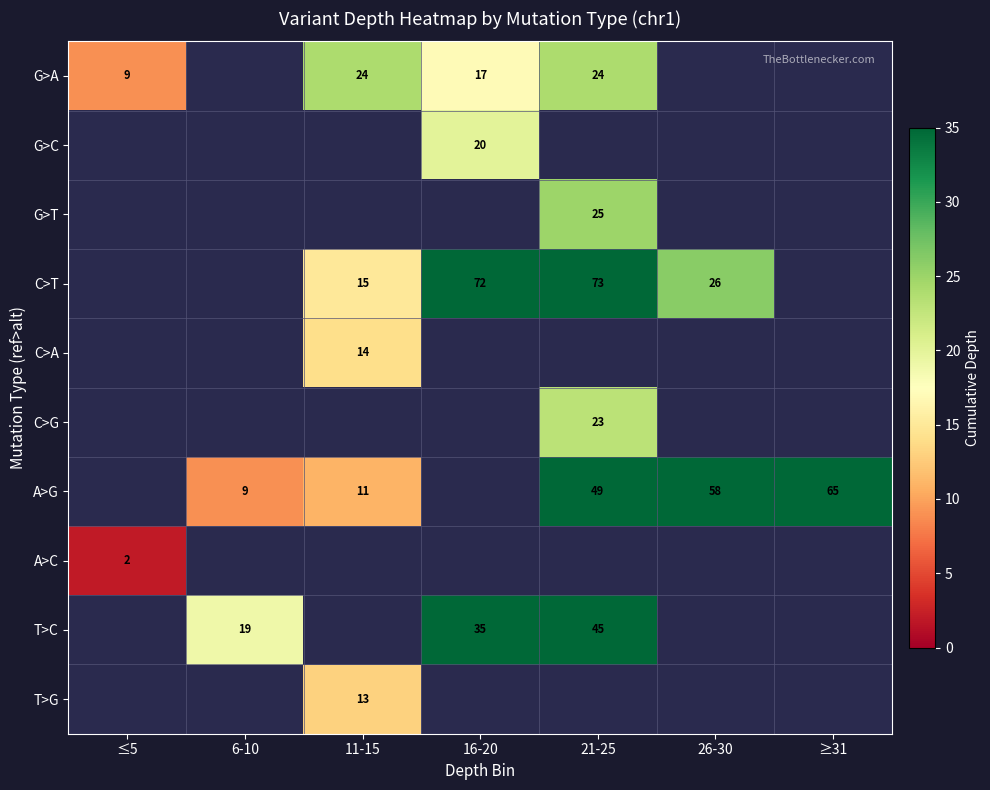

True or false: A>G has a value of 93 at ≥31.

False